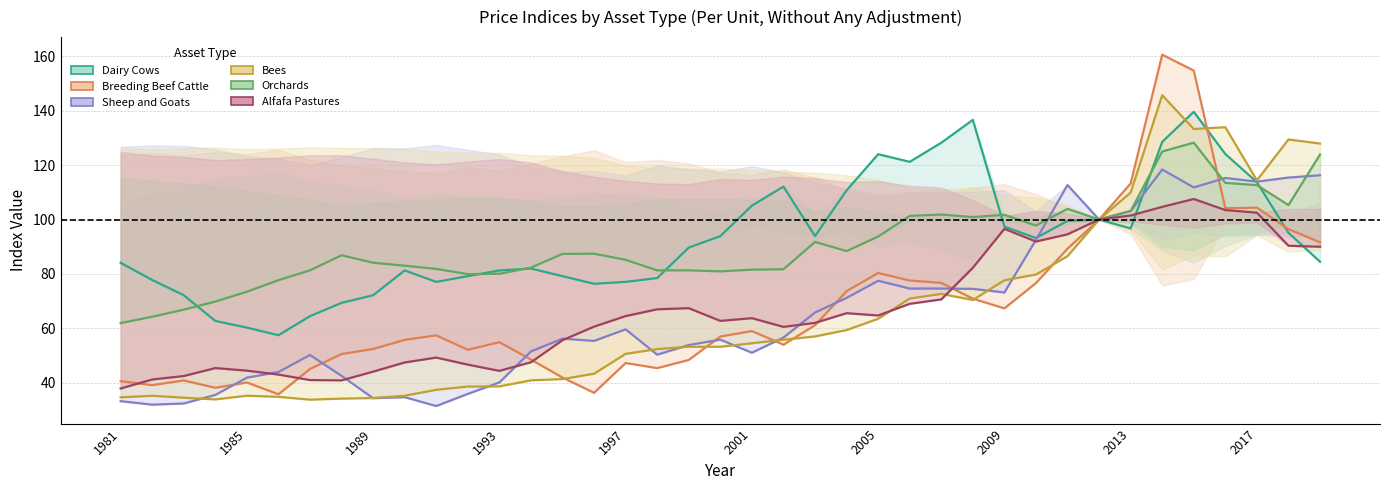

Which has a higher value, 2007 or 1983?

2007